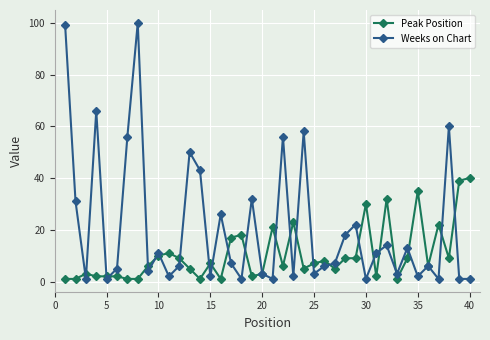

Which series has the largest range (max minus min)?

Weeks on Chart